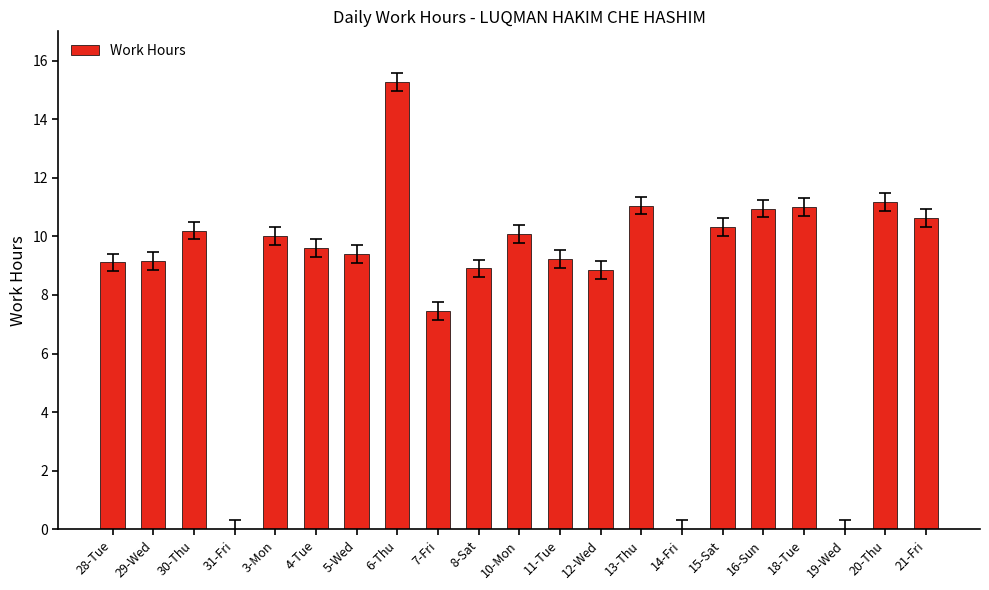

What is the sum of all values?

182.4